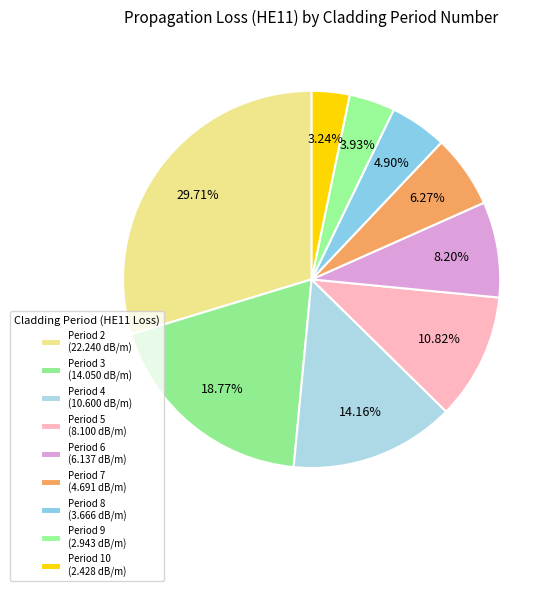

Is there a majority slice in this chart?

No